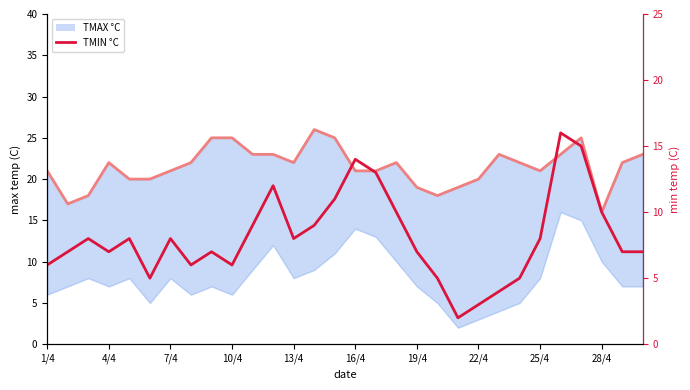

The value of TMAX °C line at 16/4 is 12. True or false?

False